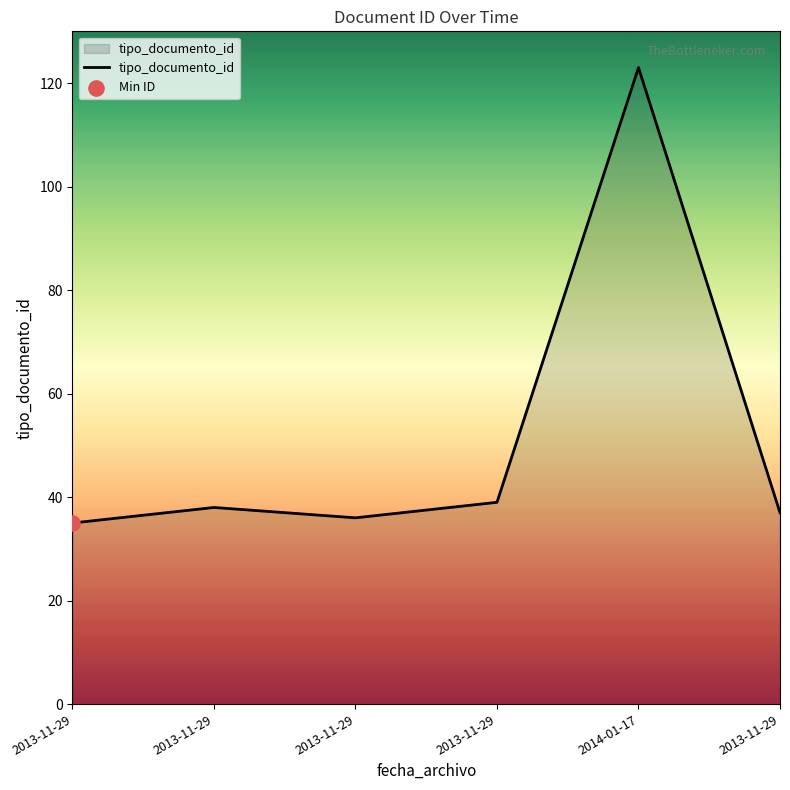

How many lines are shown in the chart?

1